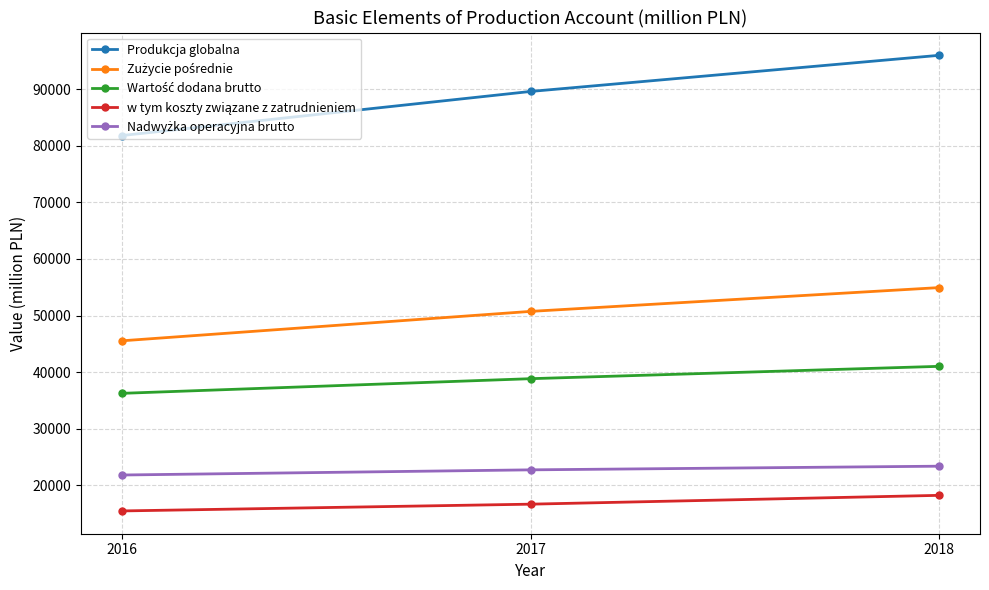

Which series has the largest total across all categories?

Produkcja globalna